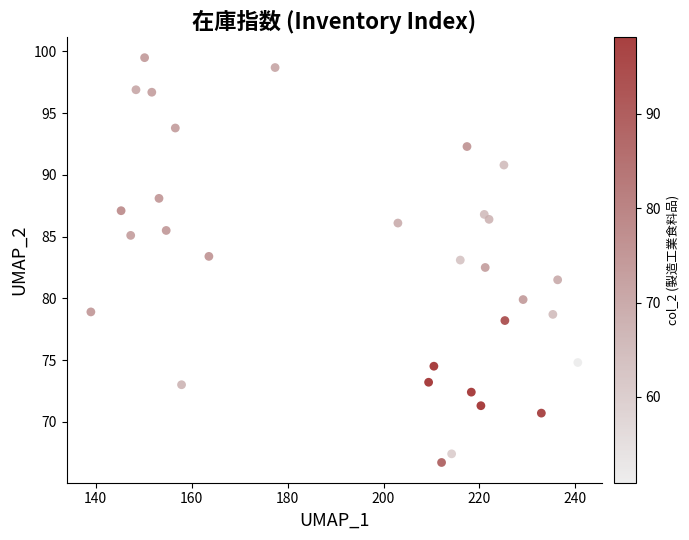

What is the range of X values (max minus min)?

101.5